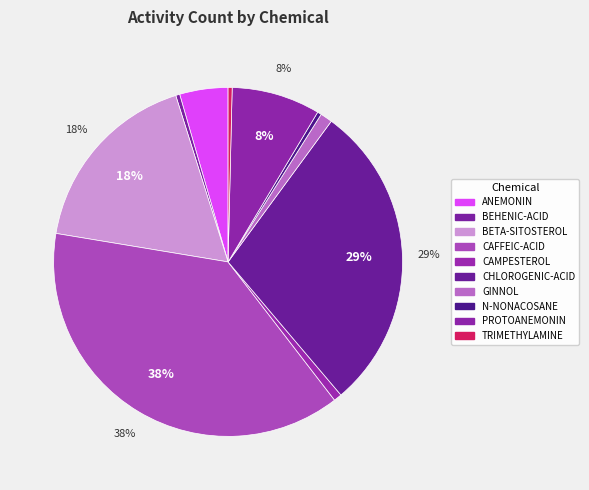

To the nearest percent, what is the combined percentage of PROTOANEMONIN and CAFFEIC-ACID?

46%